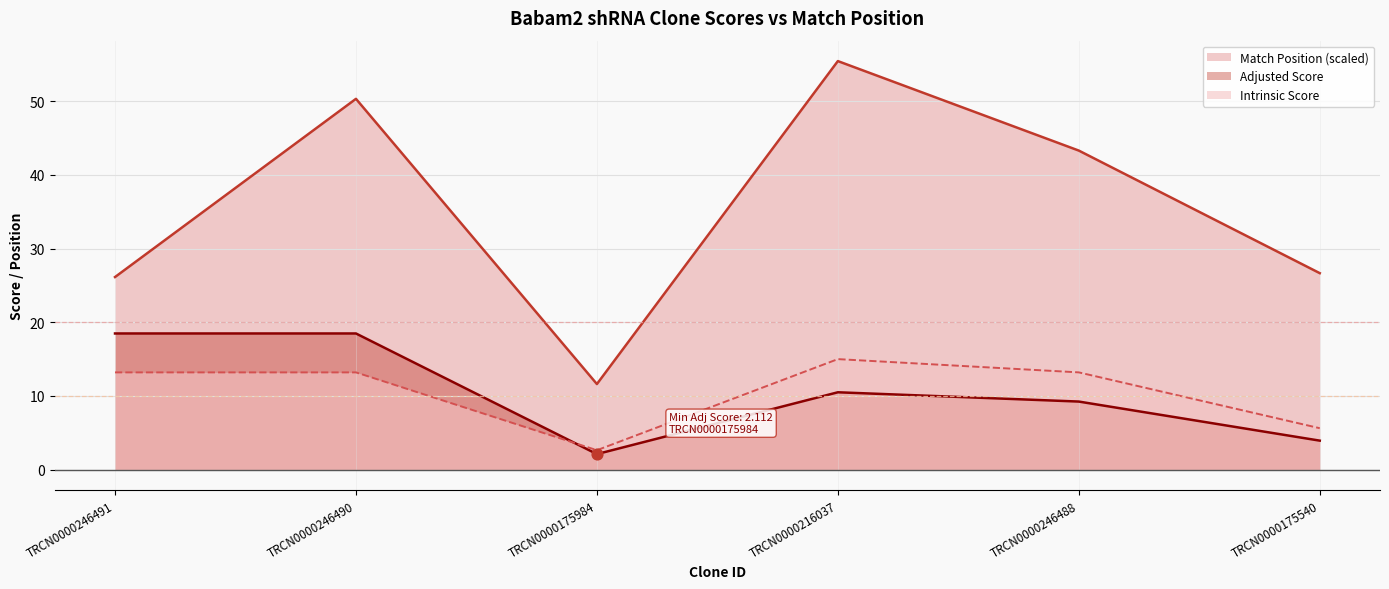

What is the total value across all series at TRCN0000175540?

36.2